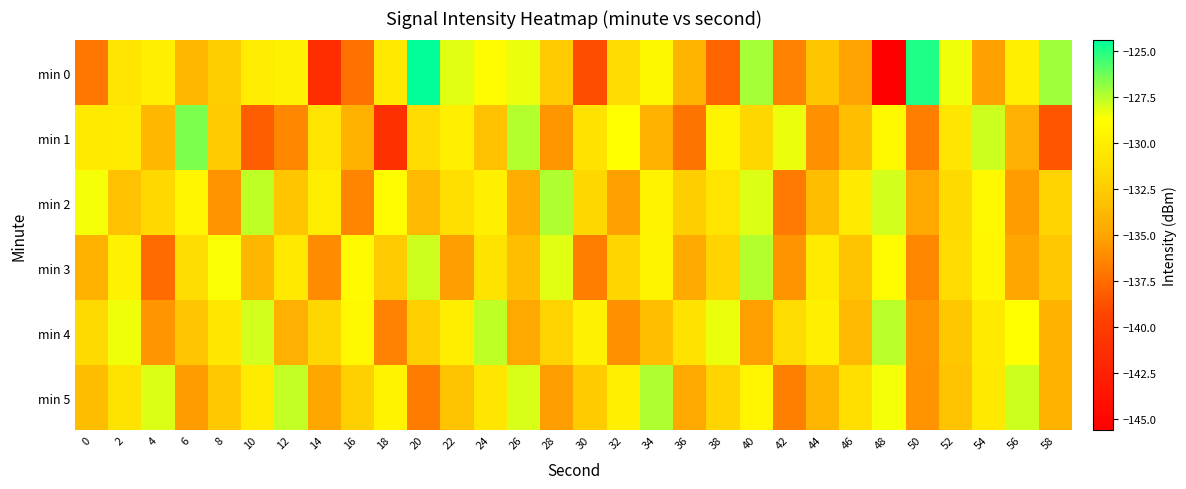

How many categories are shown in the chart?

30